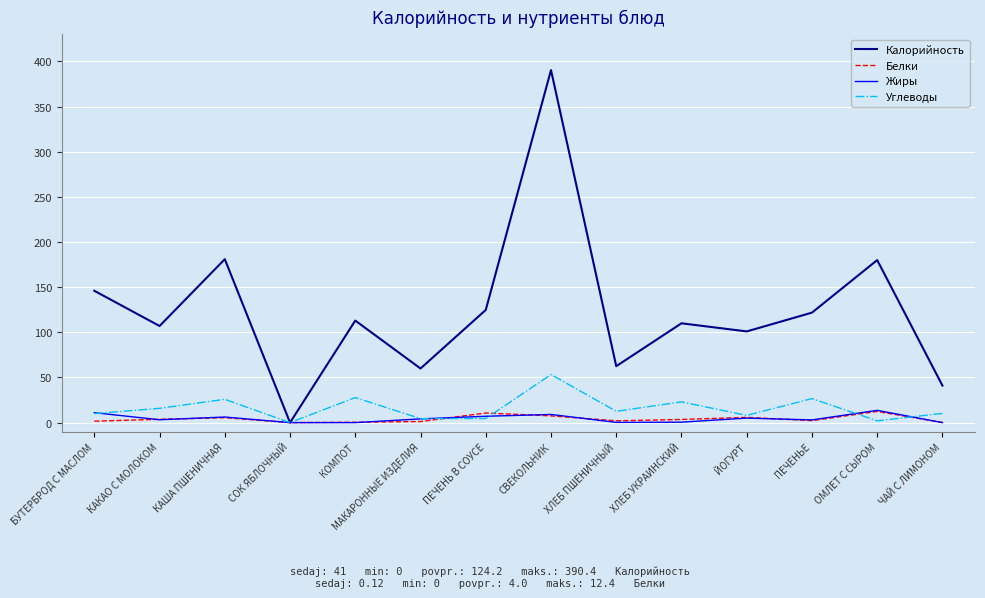

True or false: Углеводы has a value of 4.6 at ПЕЧЕНЬ В СОУСЕ.

True